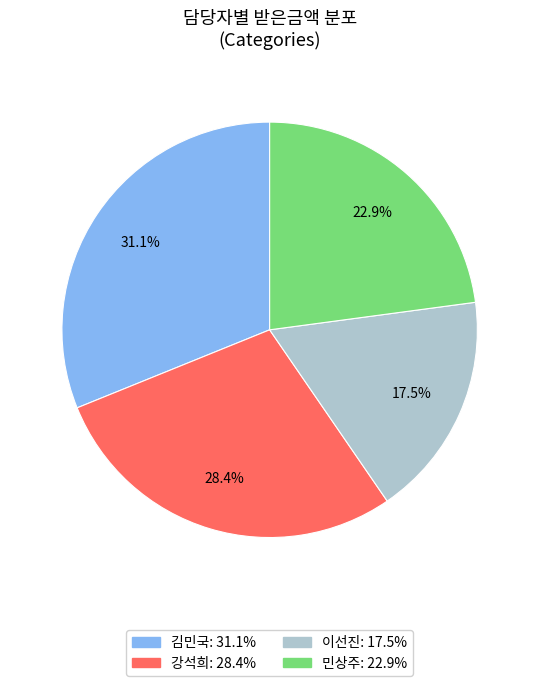

Is there a majority slice in this chart?

No